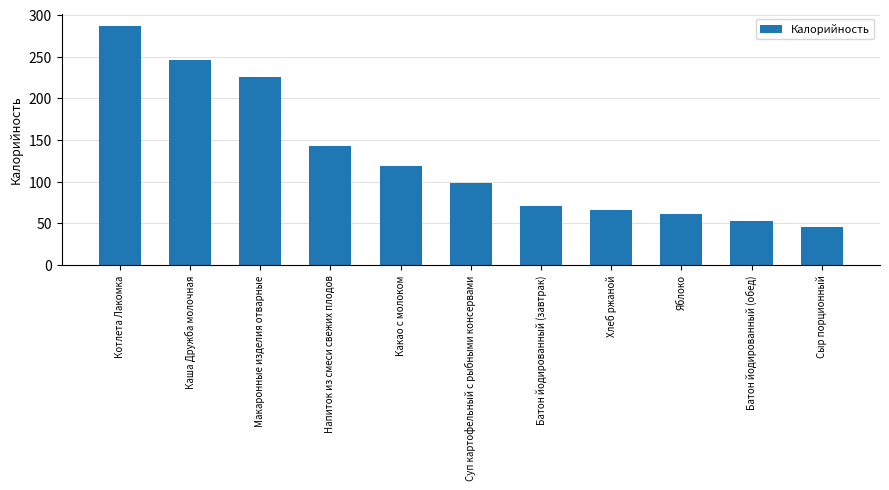

Is it true that the value at Какао с молоком is 119.0?

True